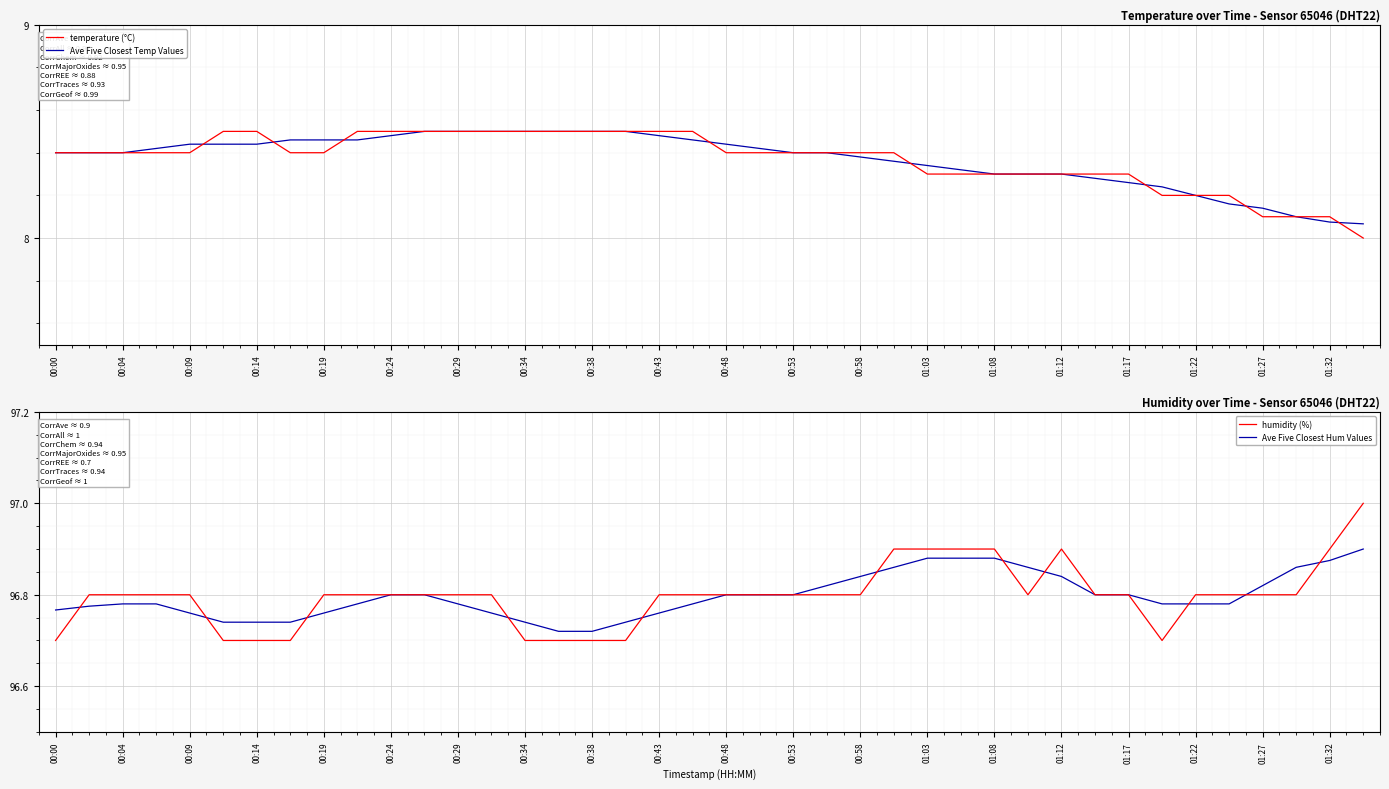

Where is humidity (%) nearest to the value 96?

00:00